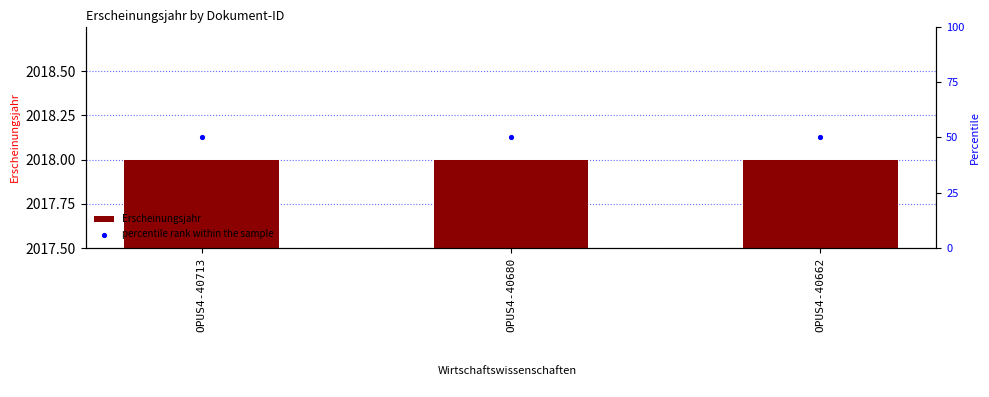

Which series has the largest total across all categories?

Erscheinungsjahr